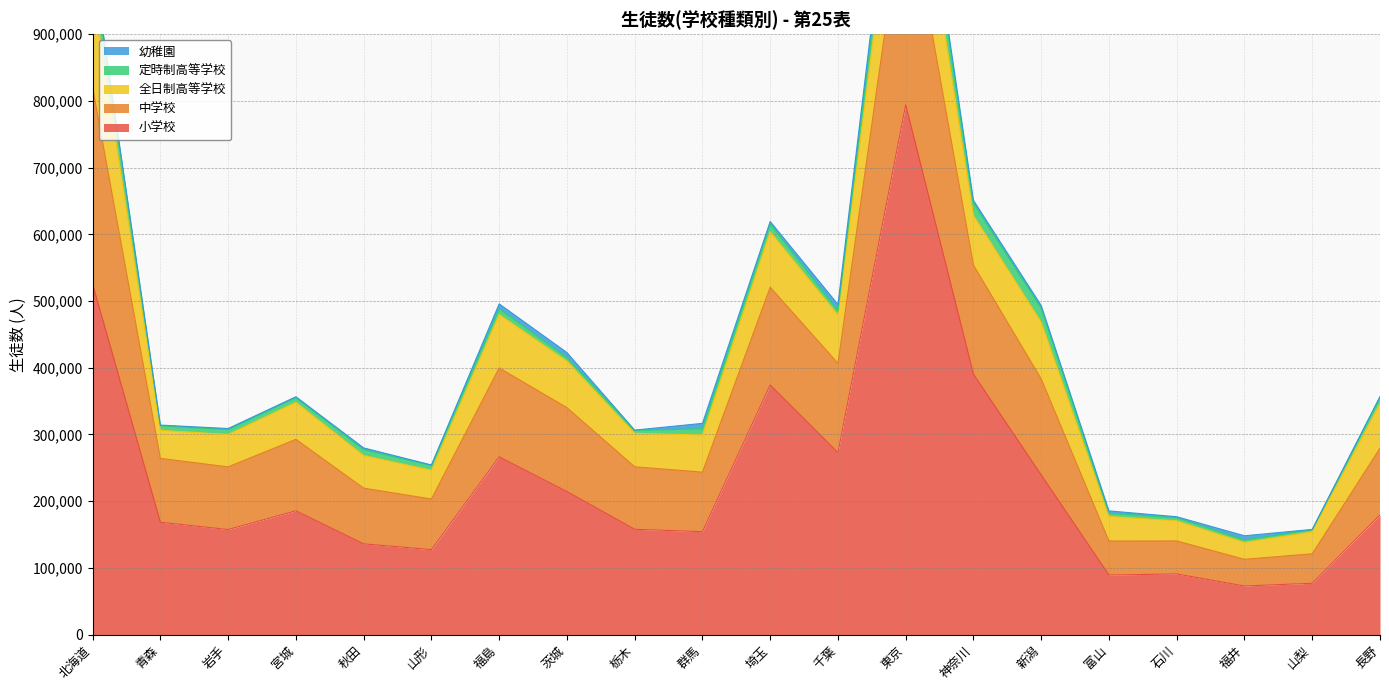

Which category has the lowest value across all series?

山梨